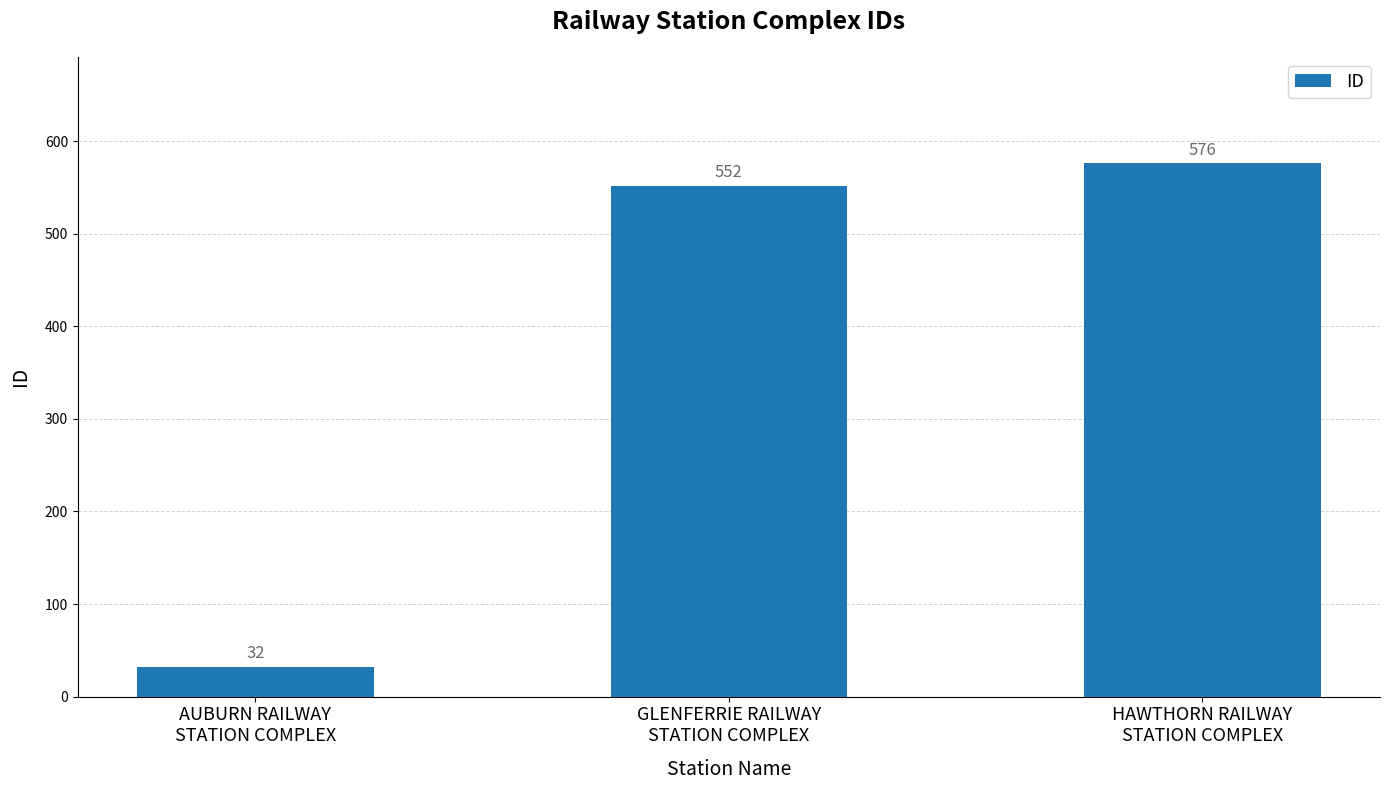

True or false: the data shows 8 at AUBURN RAILWAY
STATION COMPLEX.

False